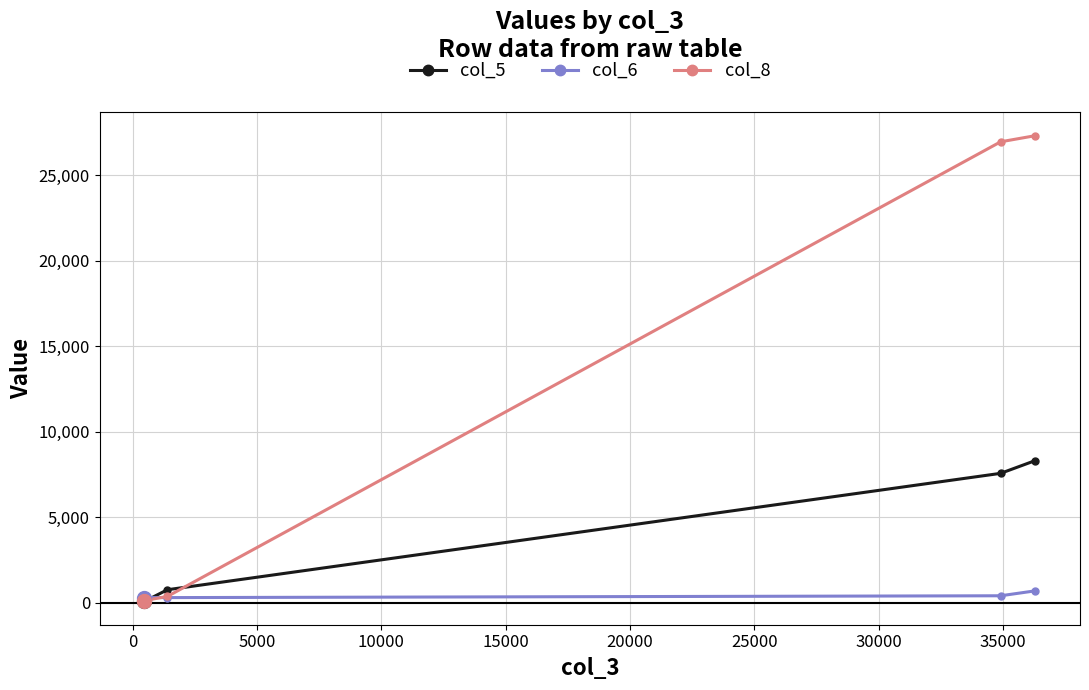

Which series has the largest total across all categories?

col_8